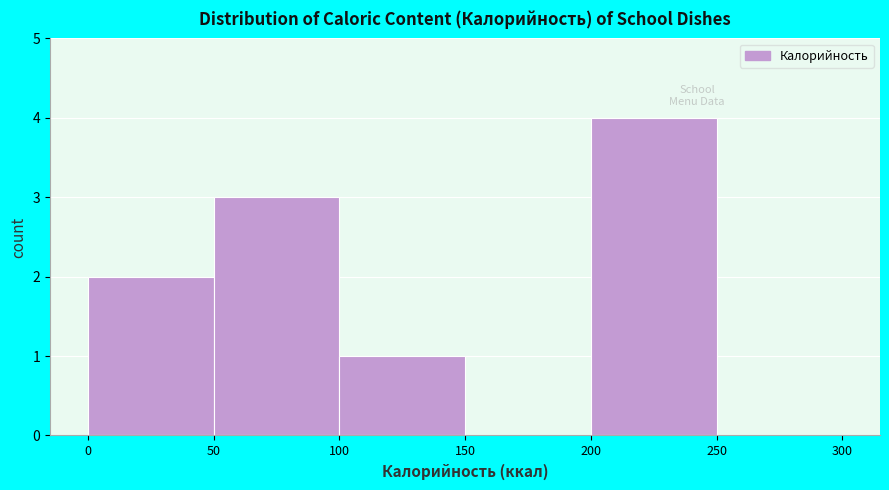

What is the height of the bar covering 0 to 50 on the x-axis? The values are not printed on the chart, so give them approximately, as read against the axis.

2